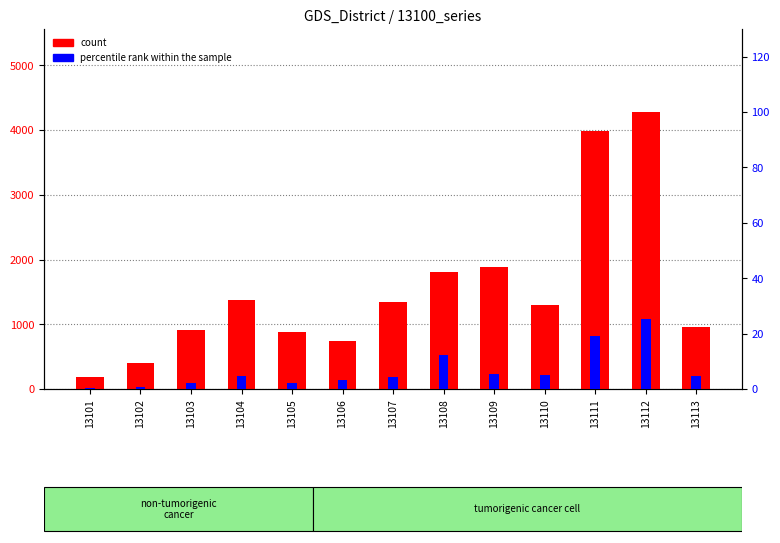

Where does the count series first go above 1298?

13104